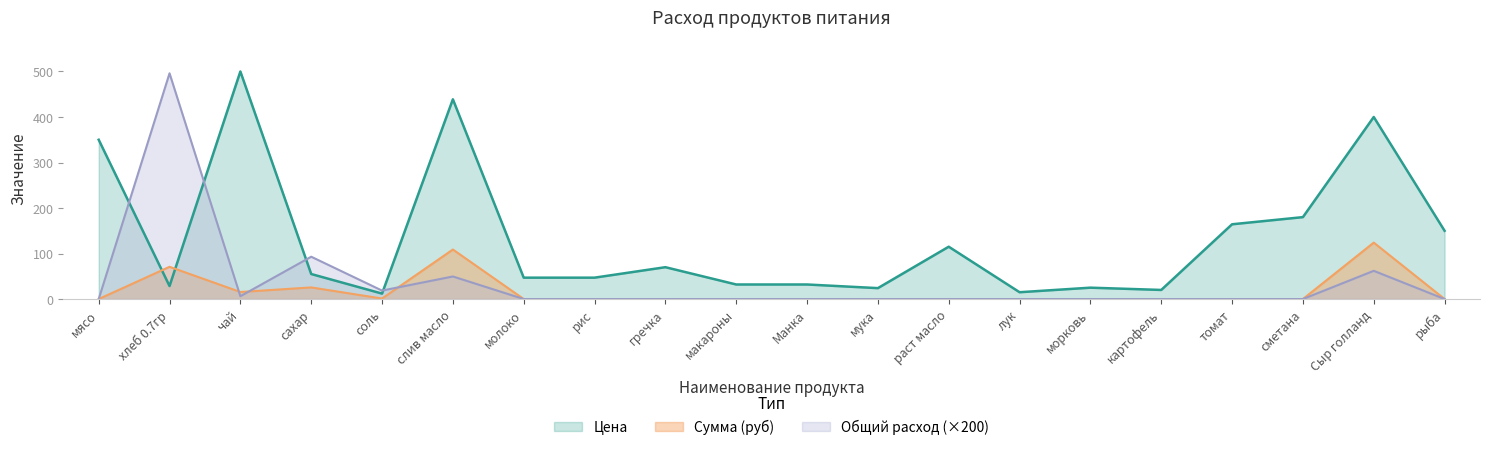

Reading left to right, extract all data points from this chart.

Цена: мясо=350.0	хлеб 0.7гр=28.6	чай=500.0	сахар=55.0	соль=12.0	слив масло=438.9	молоко=47.0	рис=47.0	гречка=70.0	макароны=32.0	Манка=32.0	мука=24.0	раст масло=115.0	лук=15.0	морковь=25.0	картофель=20.0	томат=164.3	сметана=180.0	Сыр голланд=400.0	рыба=150.0
Сумма (руб): мясо=0.0	хлеб 0.7гр=70.9	чай=15.5	сахар=25.6	соль=1.1	слив масло=108.8	молоко=0.0	рис=0.0	гречка=0.0	макароны=0.0	Манка=0.0	мука=0.0	раст масло=0.0	лук=0.0	морковь=0.0	картофель=0.0	томат=0.0	сметана=0.0	Сыр голланд=124.0	рыба=0.0
Общий расход: мясо=0.0	хлеб 0.7гр=496.0	чай=6.2	сахар=93.0	соль=18.6	слив масло=49.6	молоко=0.0	рис=0.0	гречка=0.0	макароны=0.0	Манка=0.0	мука=0.0	раст масло=0.0	лук=0.0	морковь=0.0	картофель=0.0	томат=0.0	сметана=0.0	Сыр голланд=62.0	рыба=0.0